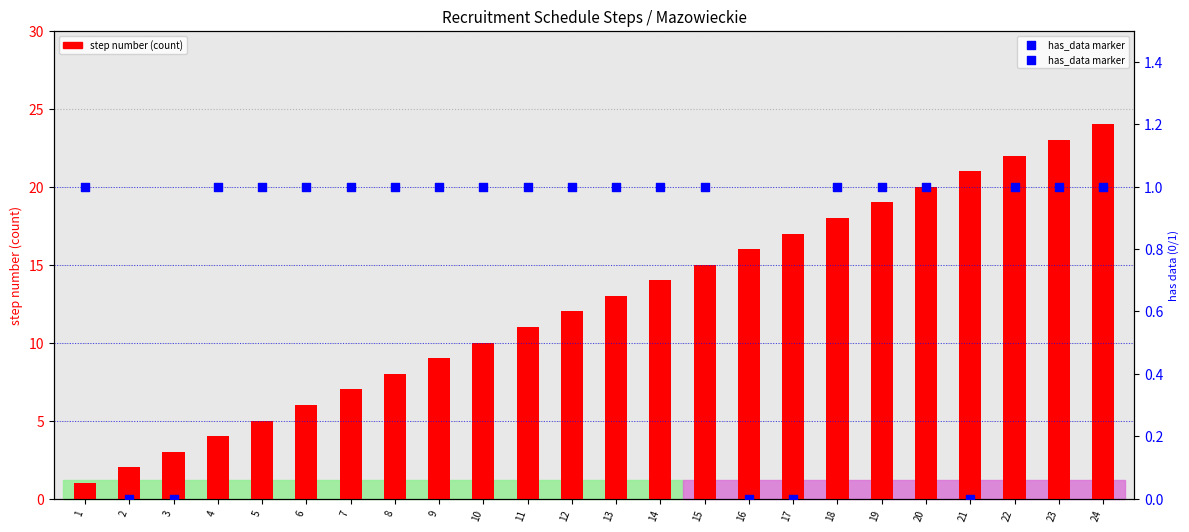

What is the total value across all series at 10?

11